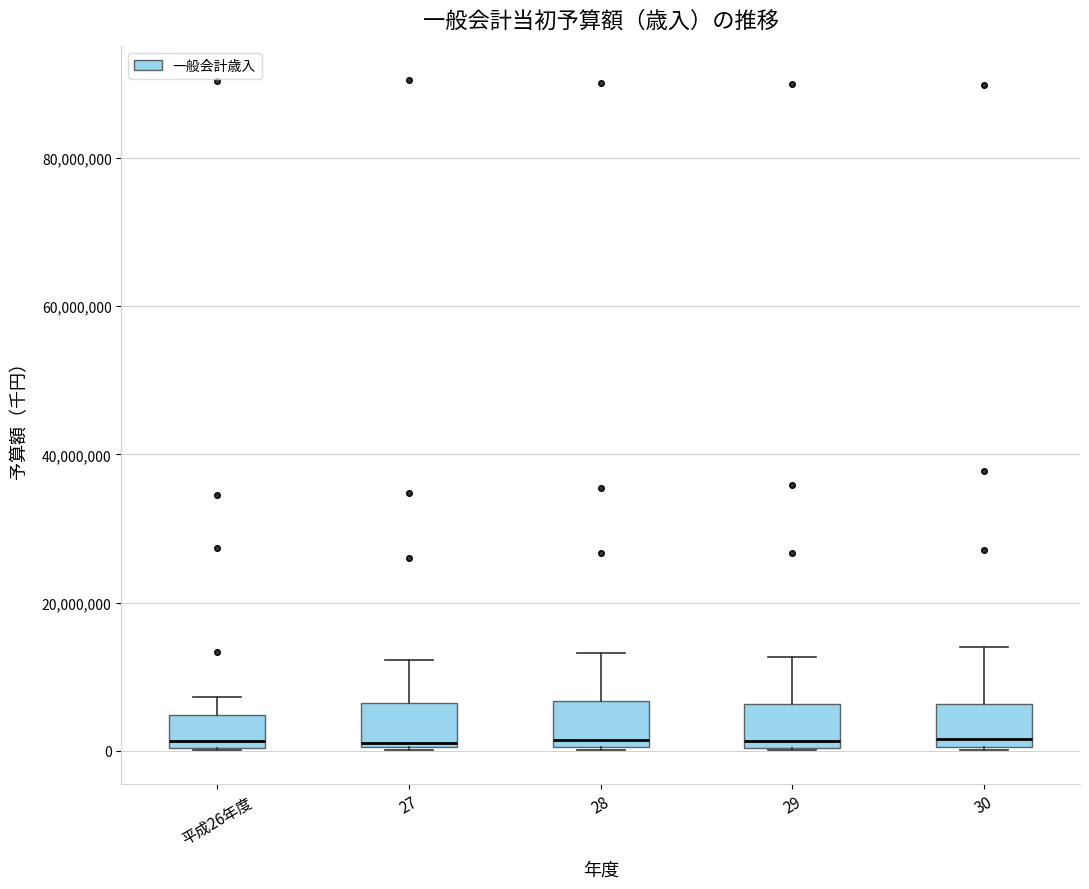

Where does the upper whisker of the box for 28 end on the y-axis? The values are not printed on the chart, so give them approximately, as read against the axis.

14000000